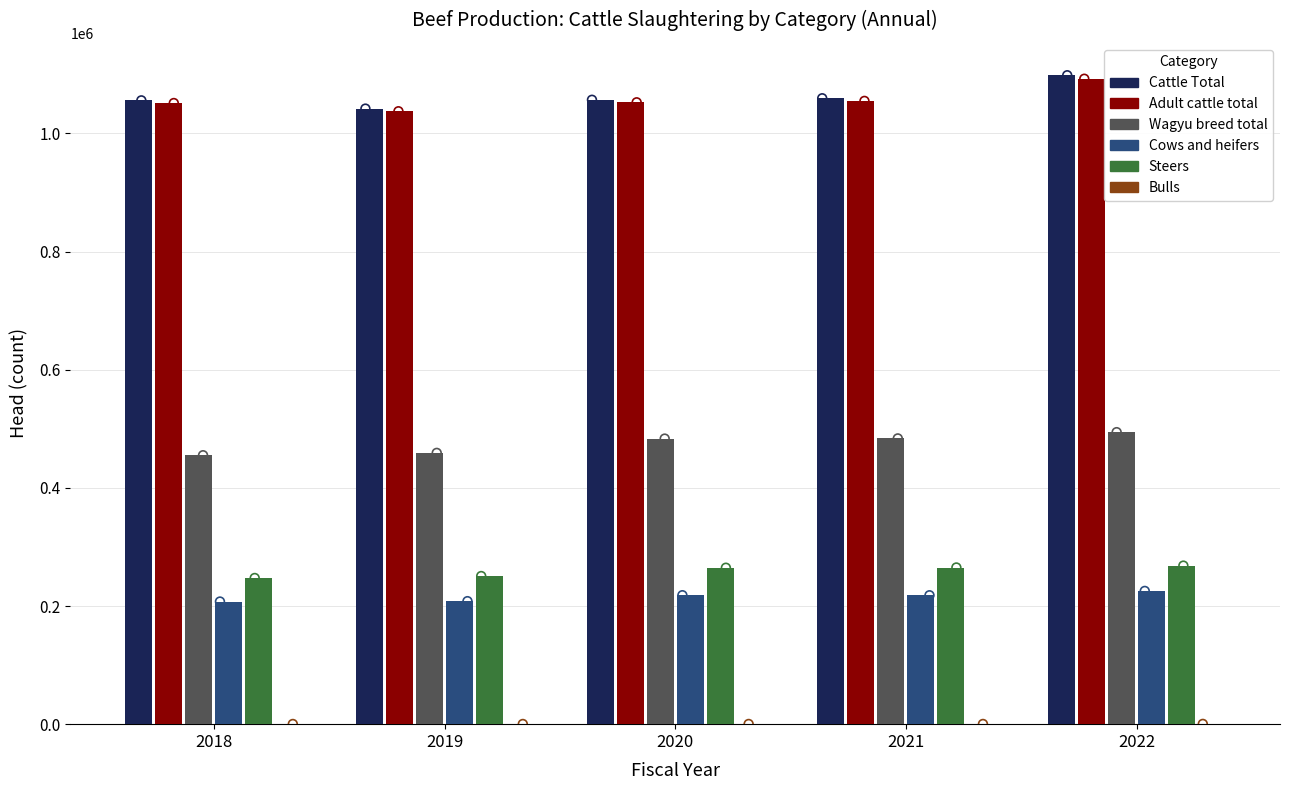

Is the value of Wagyu breed total at 2021 greater than the value of Cattle Total at 2022?

No